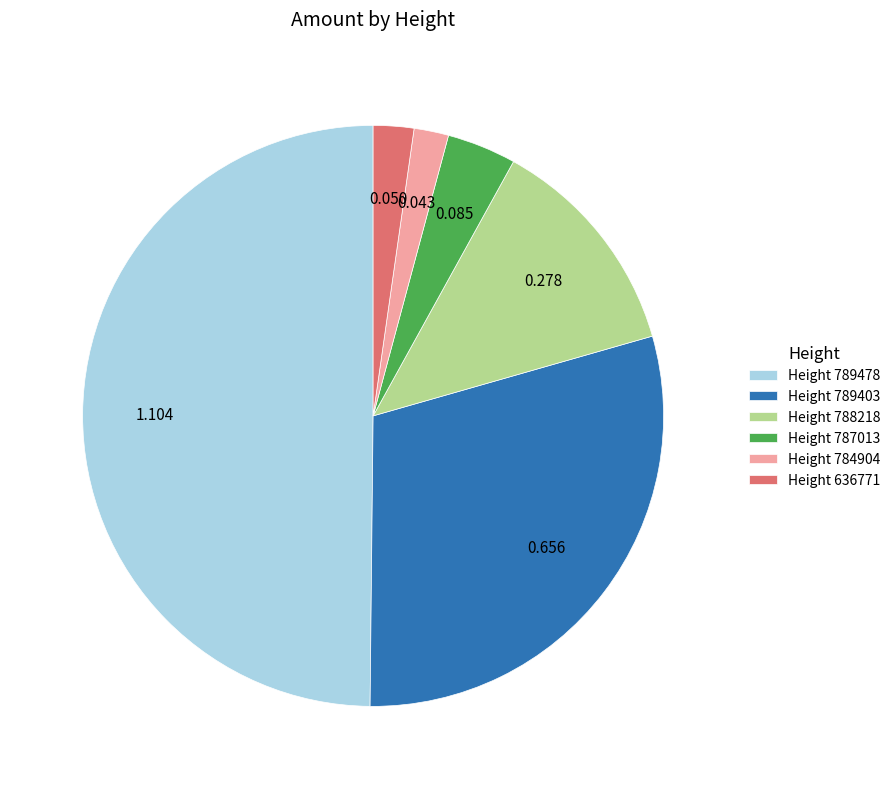

Does Height 784904 account for over 50% of the chart?

No